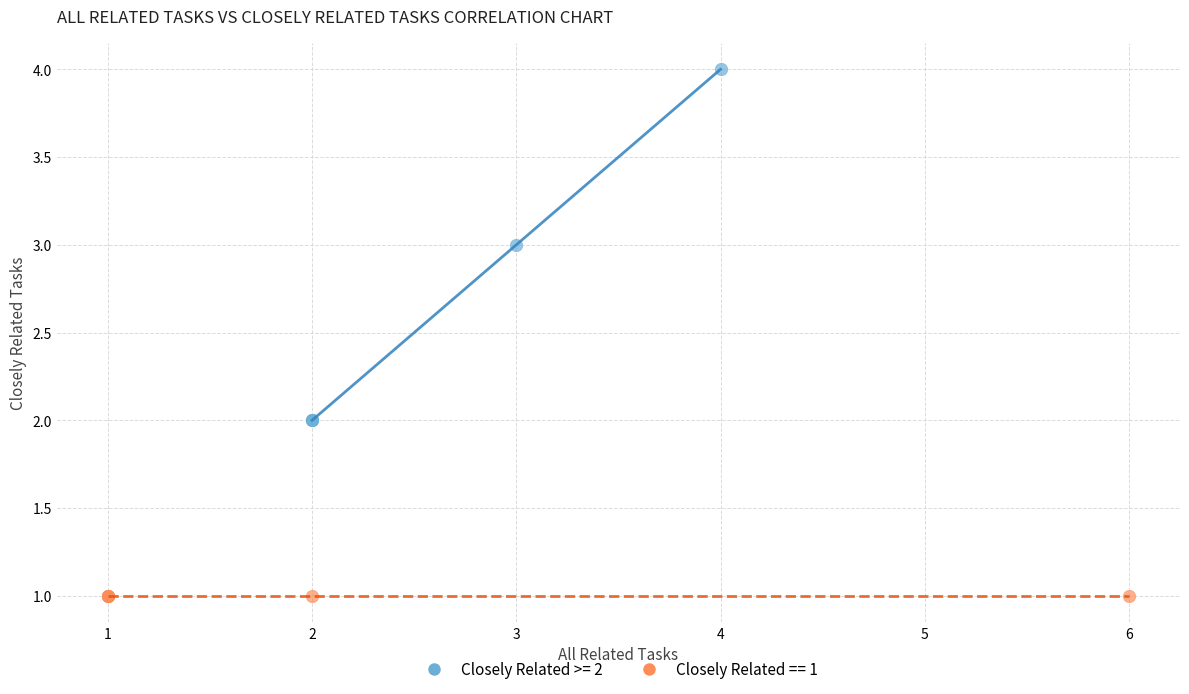

What are all the series names shown in the legend?

Closely Related >= 2, Closely Related == 1